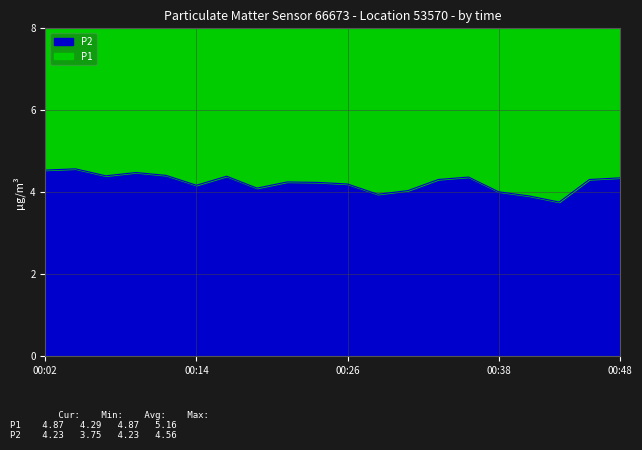

In P2, how many points are lower than both neighbors (excluding endpoints)?

5